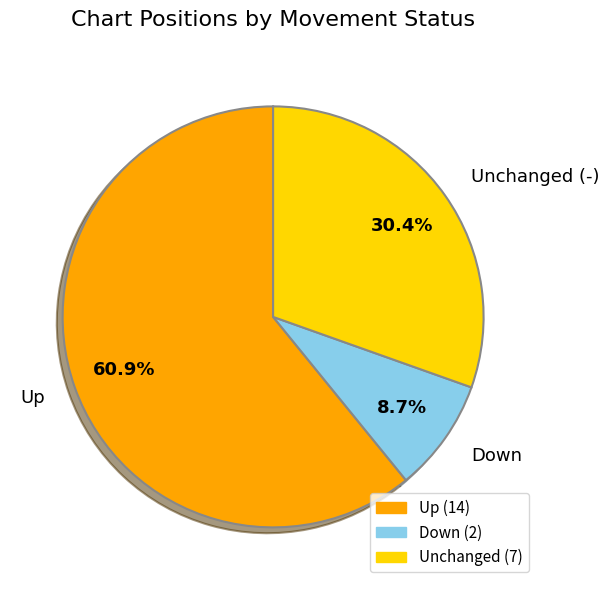

How many slices are in this pie chart?

3